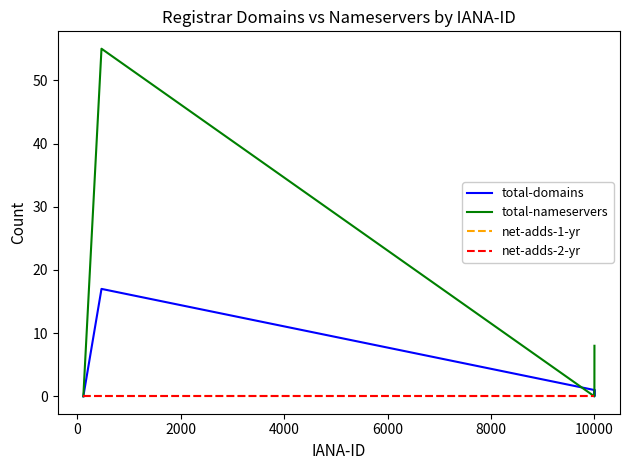

Reading left to right, list all the values displayed in this chart.

total-domains: 0	17	1	0	1
total-nameservers: 0	55	0	0	8
net-adds-1-yr: 0	0	0	0	0
net-adds-2-yr: 0	0	0	0	0